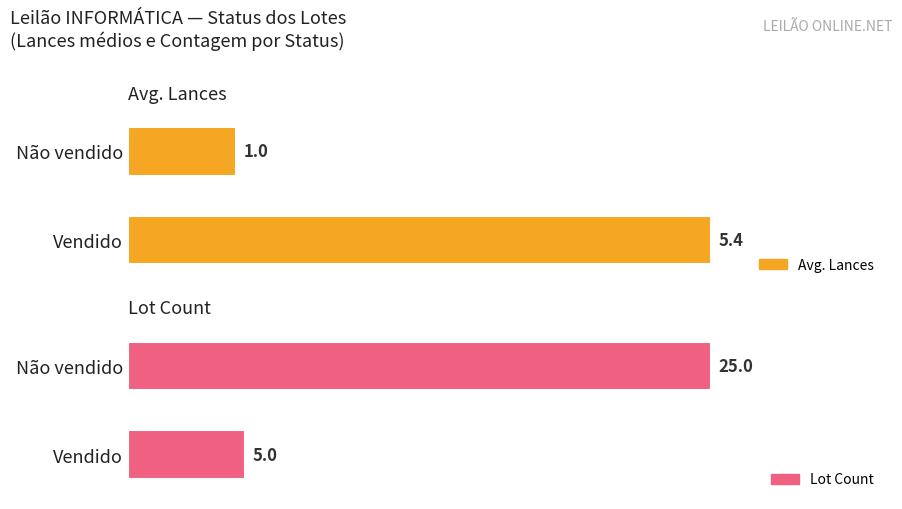

At how many categories does at least one series exceed 1?

2